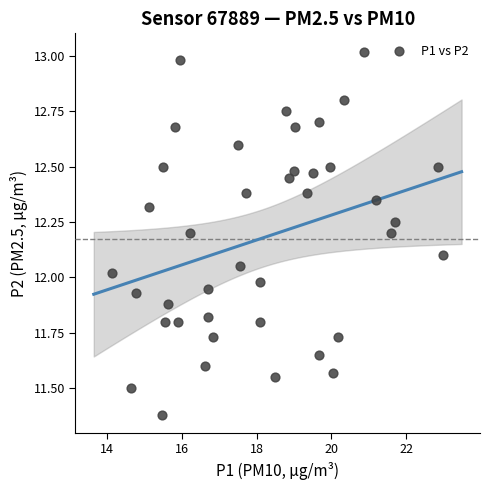

What is the range of X values (max minus min)?

8.8